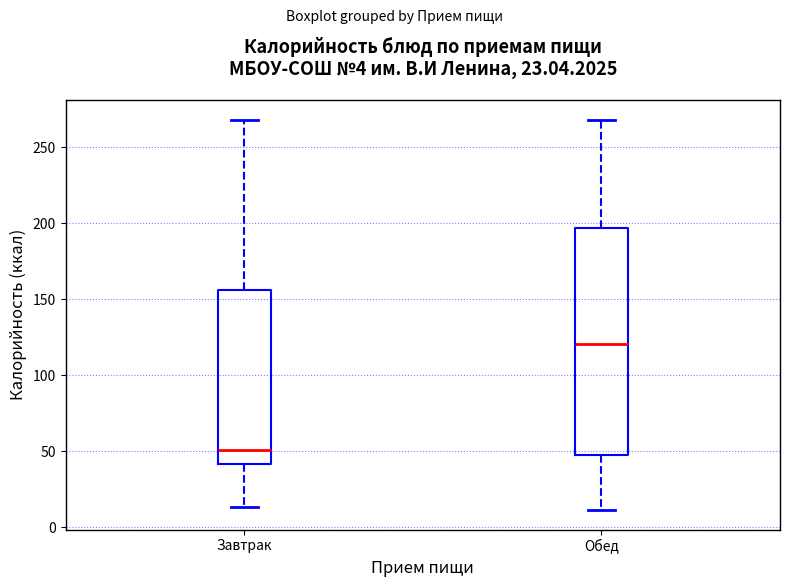

Which box has the lowest median line?

Завтрак